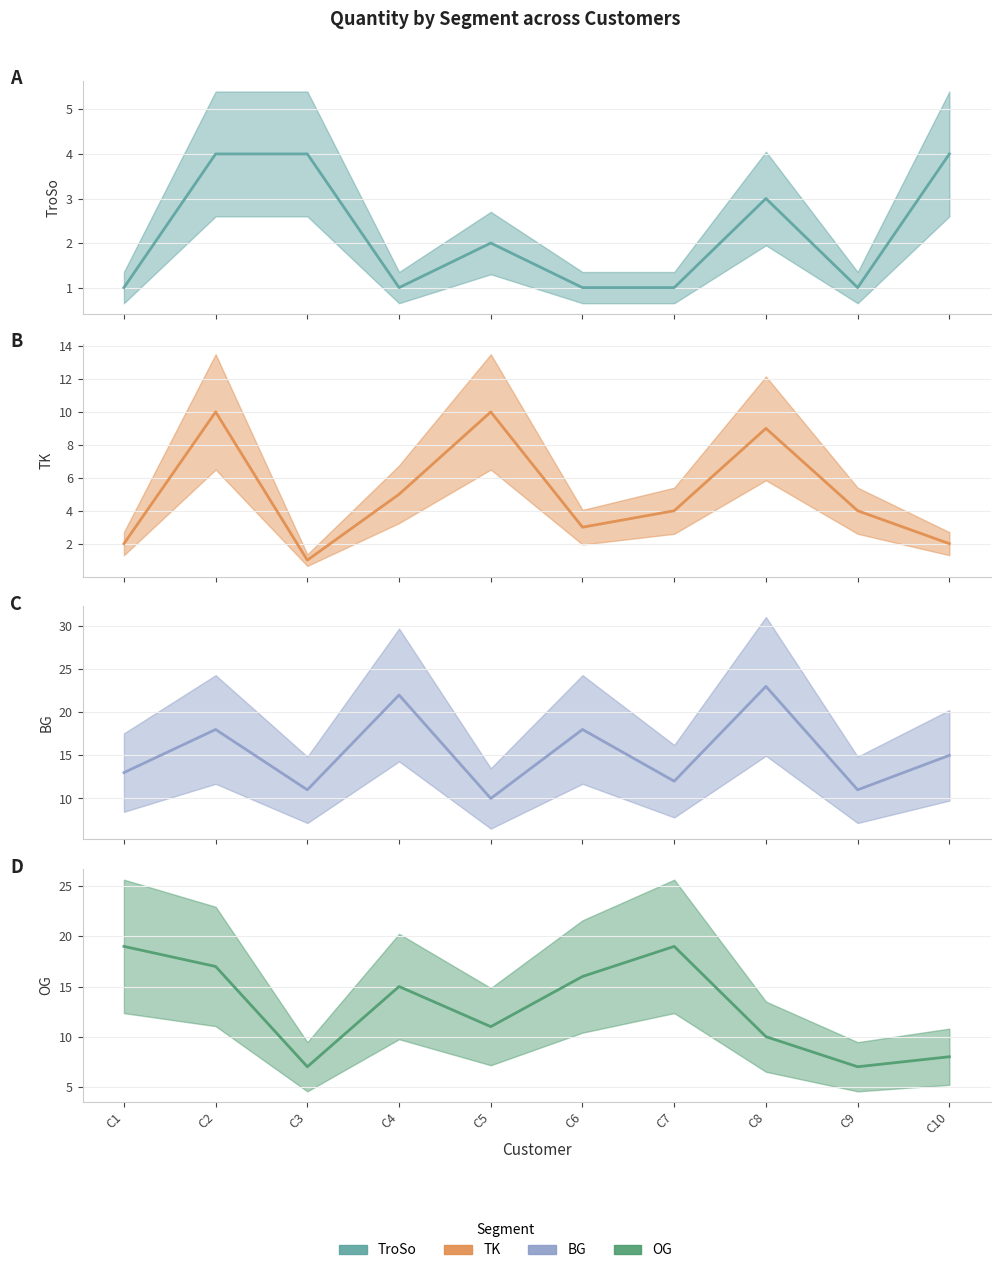

At C1, list the series in order from largest to smallest.

OG, BG, TK, TroSo